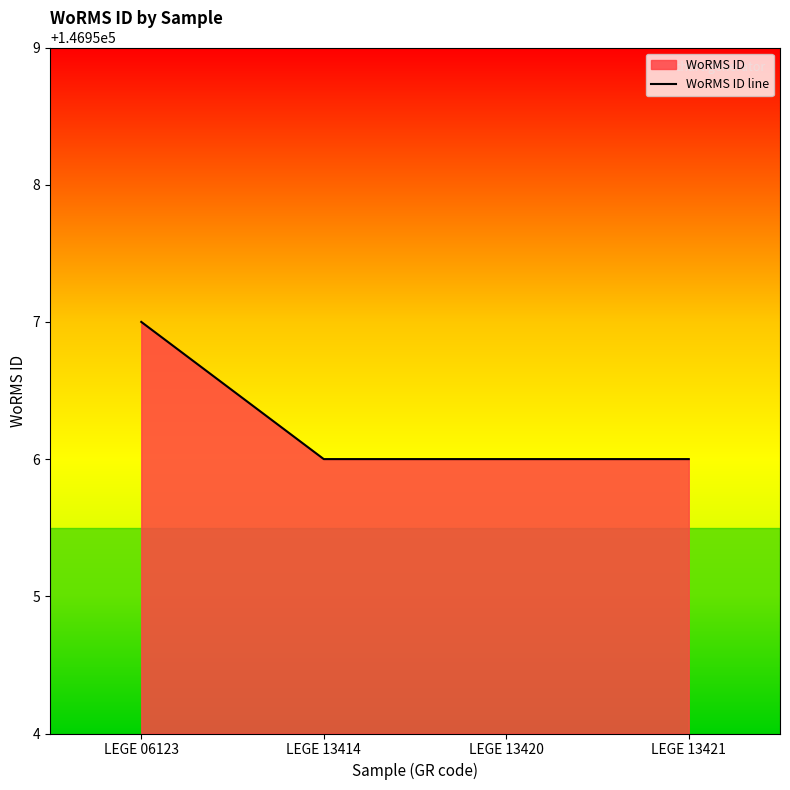

Which category has the lowest value across all series?

LEGE 13414